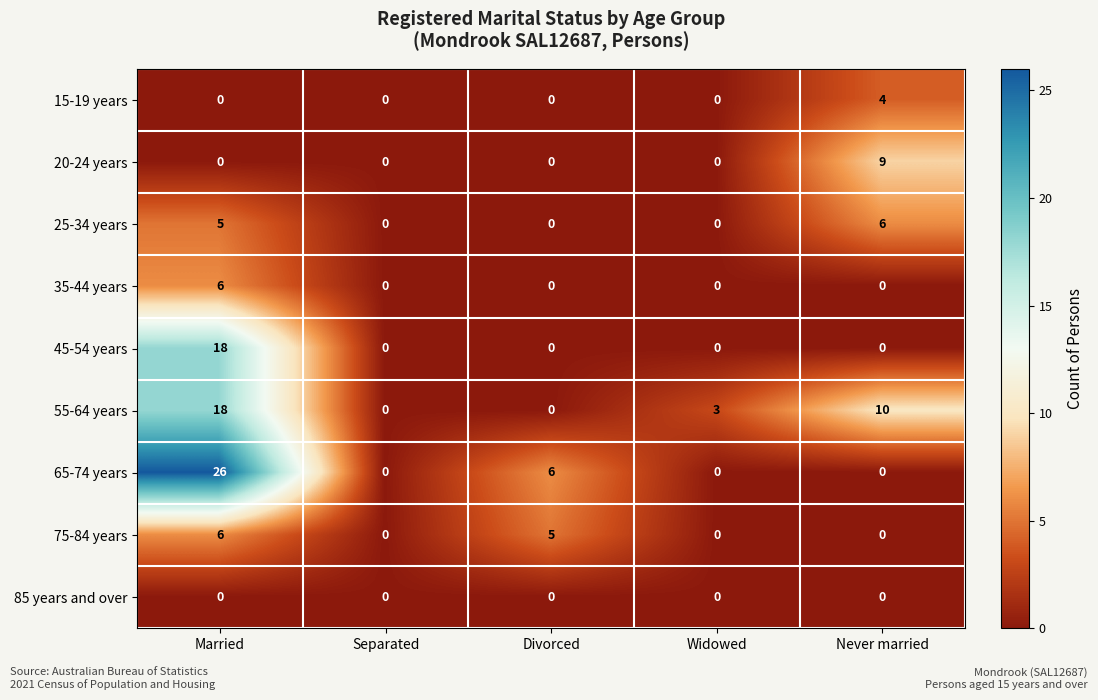

Count the number of categories in the chart.

5